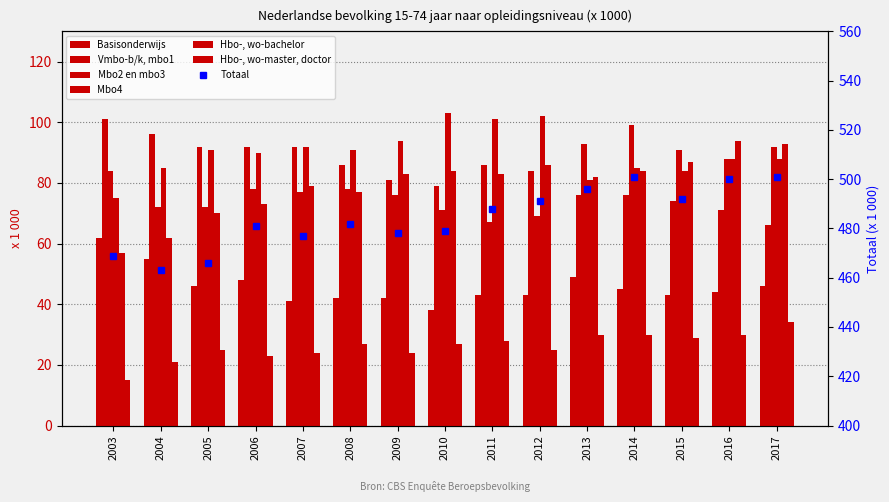

At 2013, list the series in order from smallest to largest.

Hbo-, wo-master, doctor, Basisonderwijs, Vmbo-b/k, mbo1, Mbo4, Hbo-, wo-bachelor, Mbo2 en mbo3